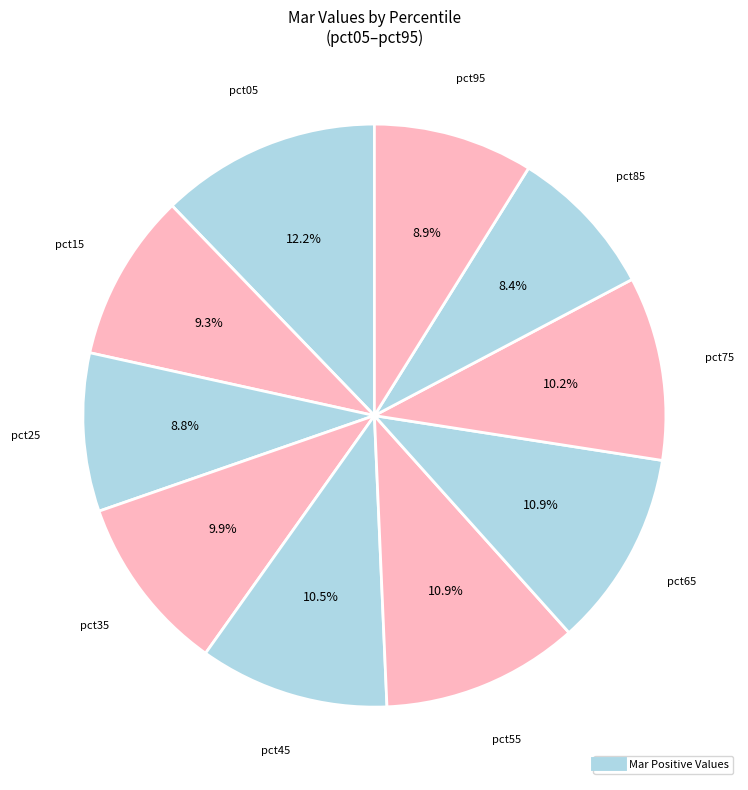

How many segments does this pie chart have?

10